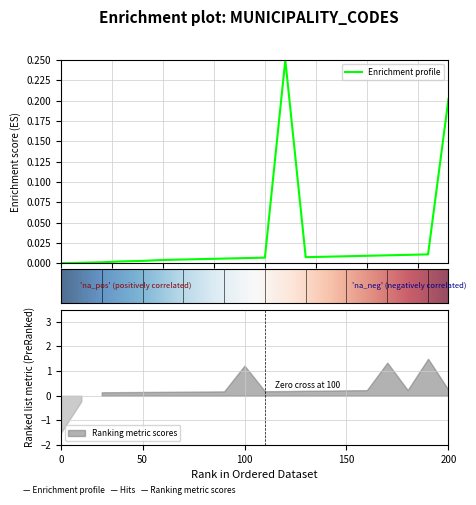

True or false: there are more than 2 points higher than both neighbors.

False